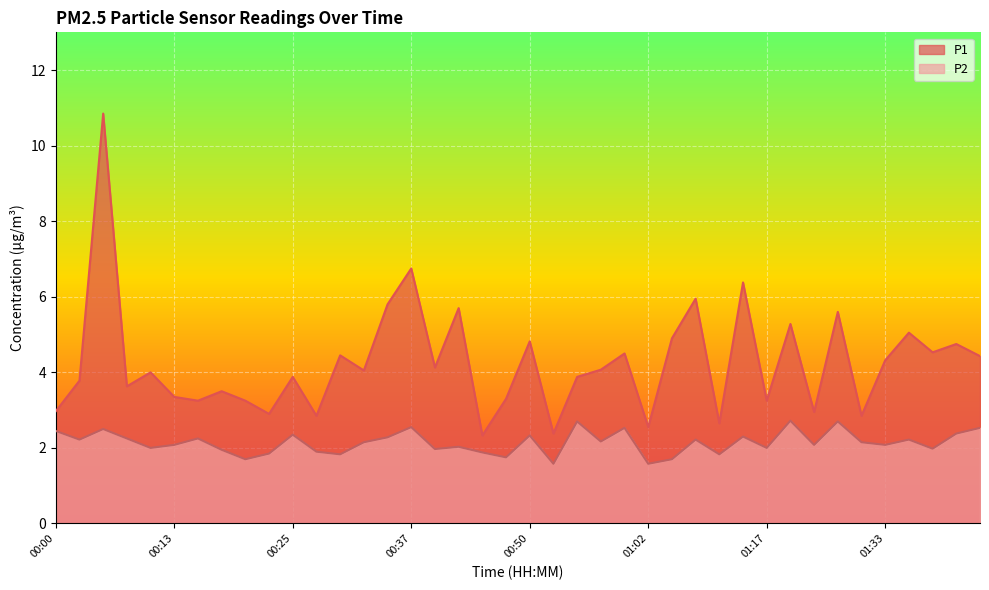

What is the maximum value for P2?

2.7